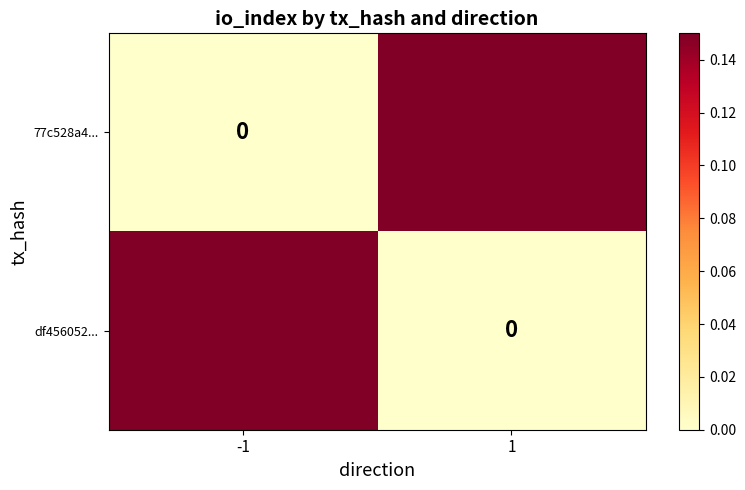

What is the difference between the row_1 values at 1 and -1?

0.1